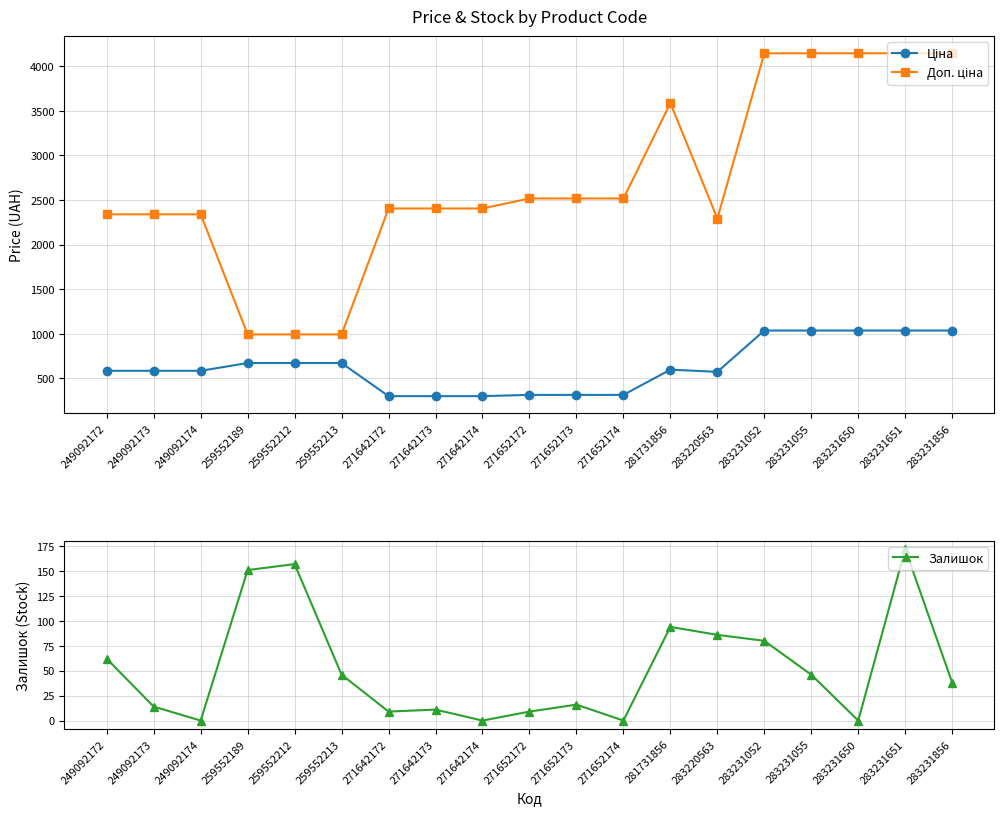

What is the value of the Доп. ціна point at the 4th from the left?

992.7